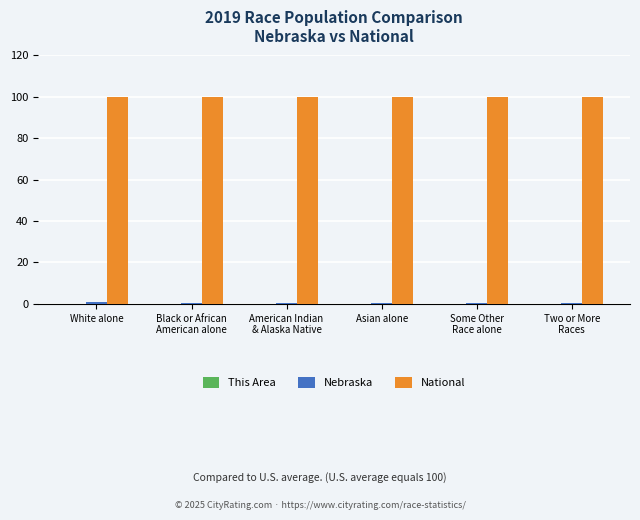

Which series has the largest total across all categories?

National